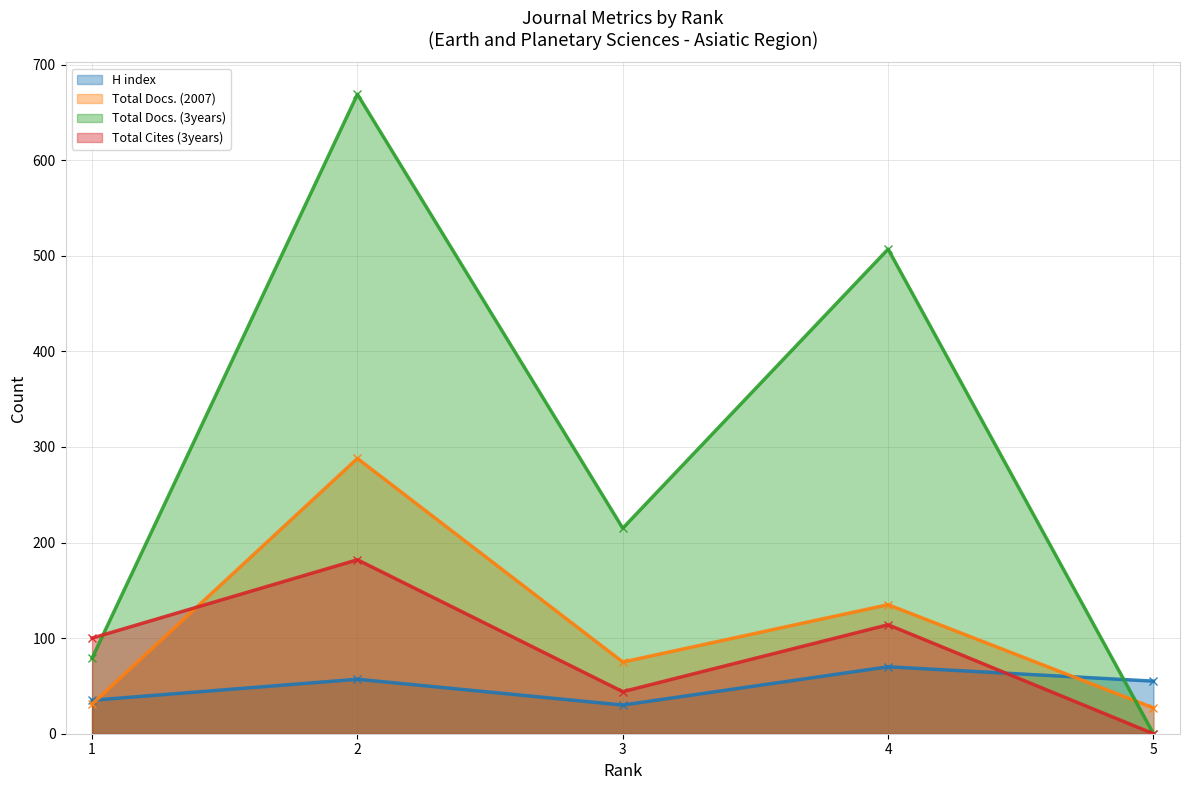

The H index series shows 57 at 2. True or false?

True